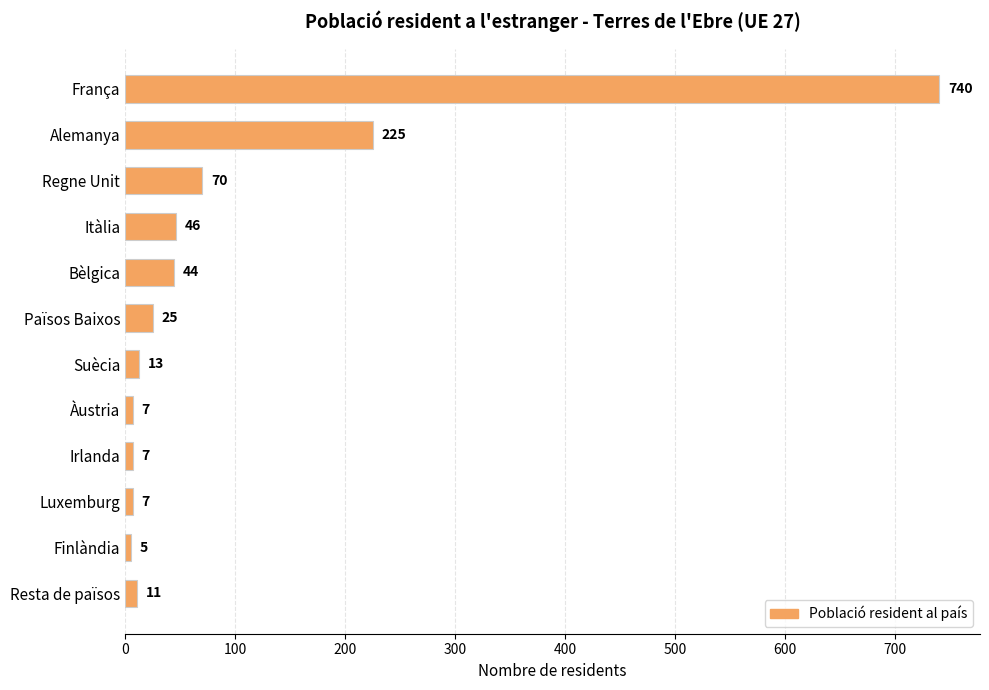

Are the bars grouped side by side (vs. stacked)?

No